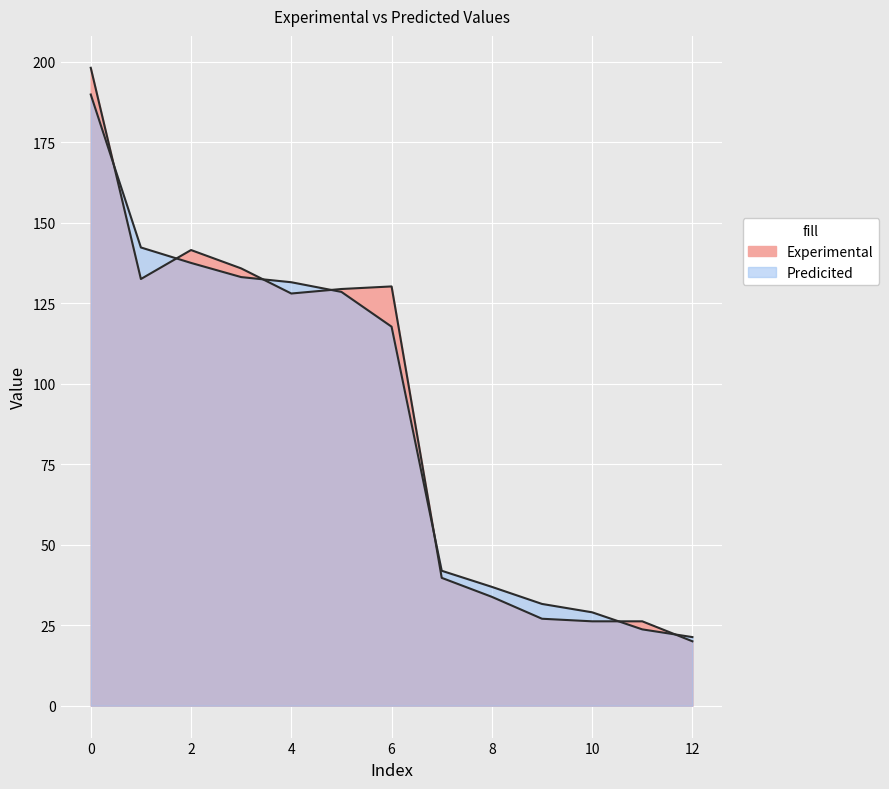

How many data points does each series have?

13